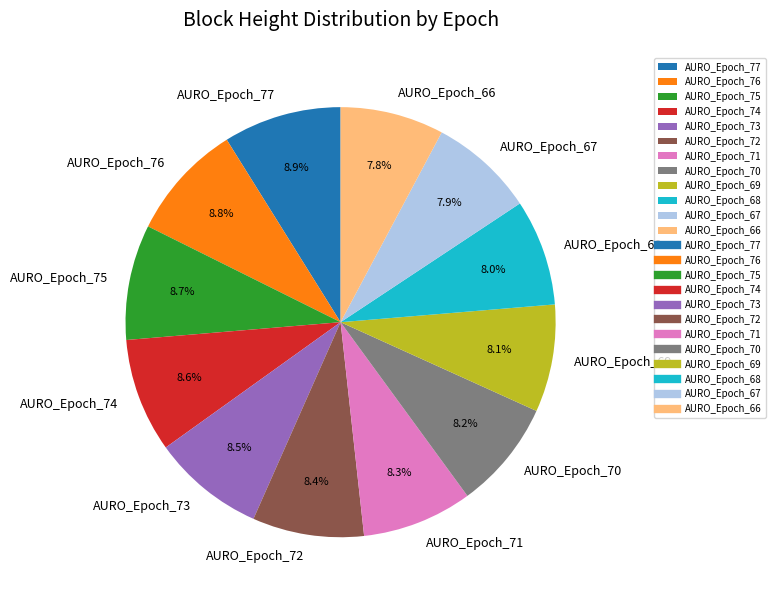

Is there a majority slice in this chart?

No